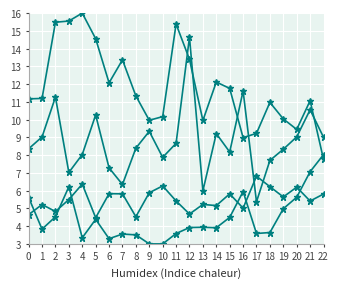

Is this an area chart (filled region under the line)?

No